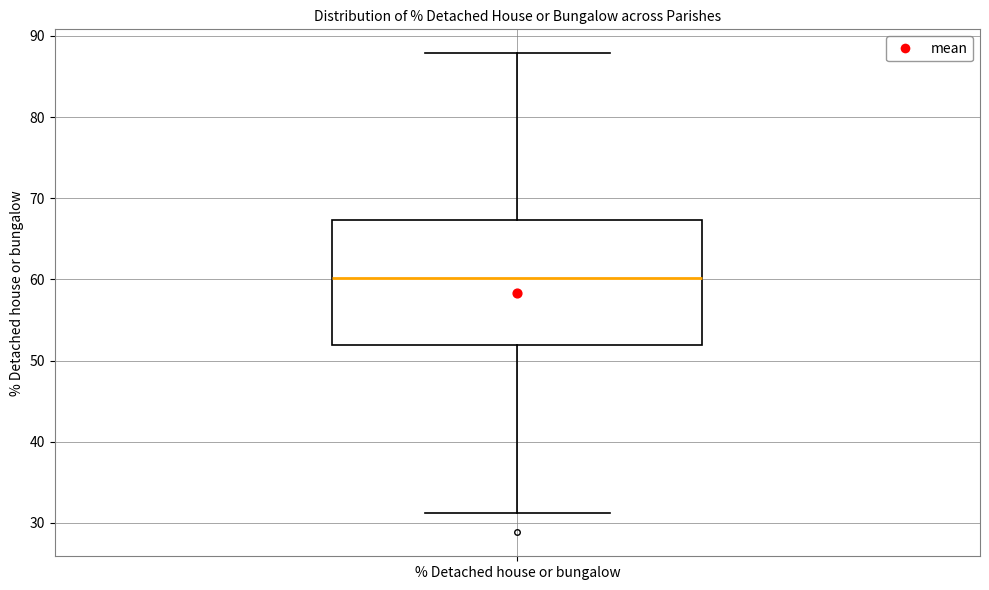

Transcribe this box plot: give where the median line is, the range the box spans, and where the two whiskers end, as read against the y-axis. The values are not printed on the chart, so give them approximately, as read against the axis.

median 60, box 52 to 67, whiskers 31 to 88